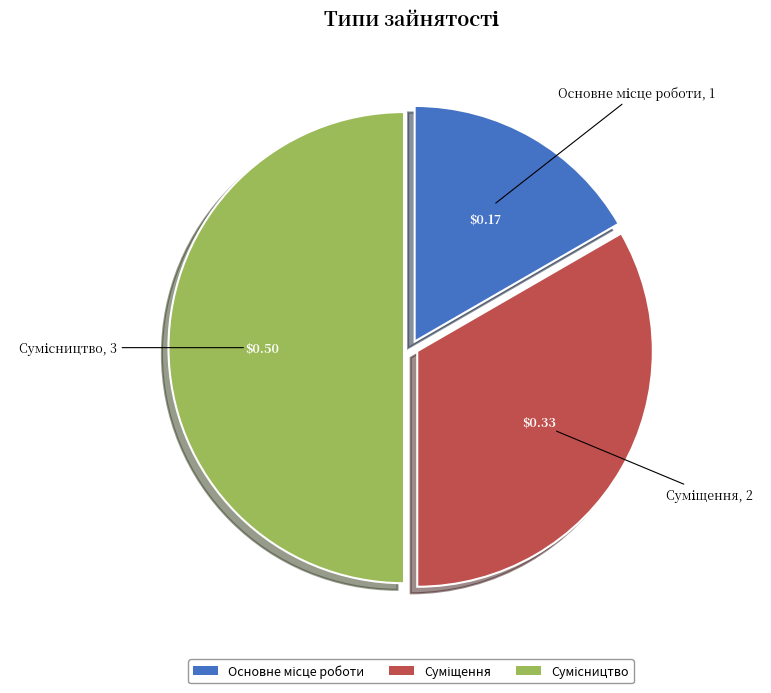

Is the sum of Сумісництво and Суміщення greater than half?

Yes